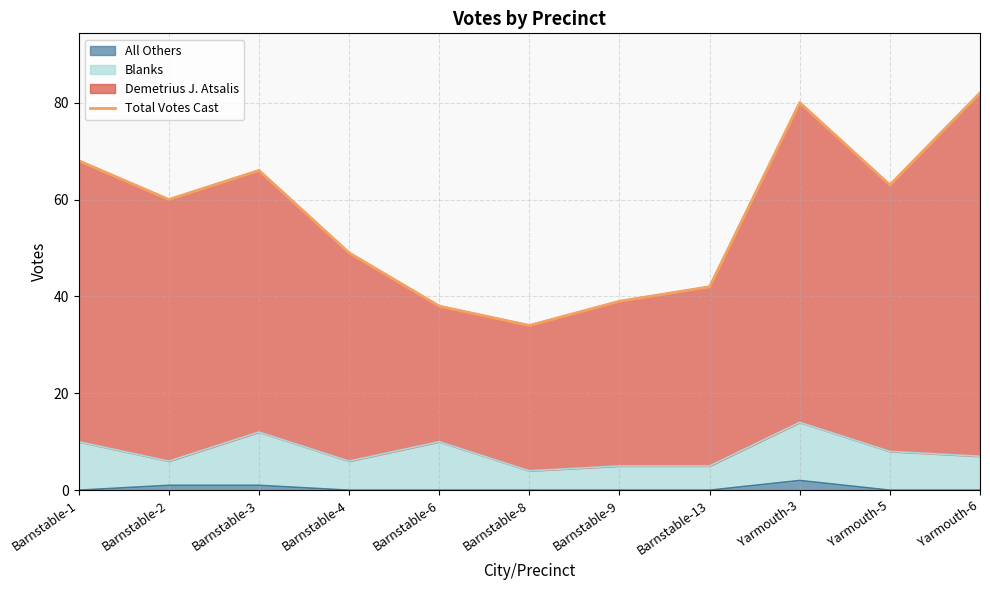

Where does the data first go above 60?

Barnstable-1